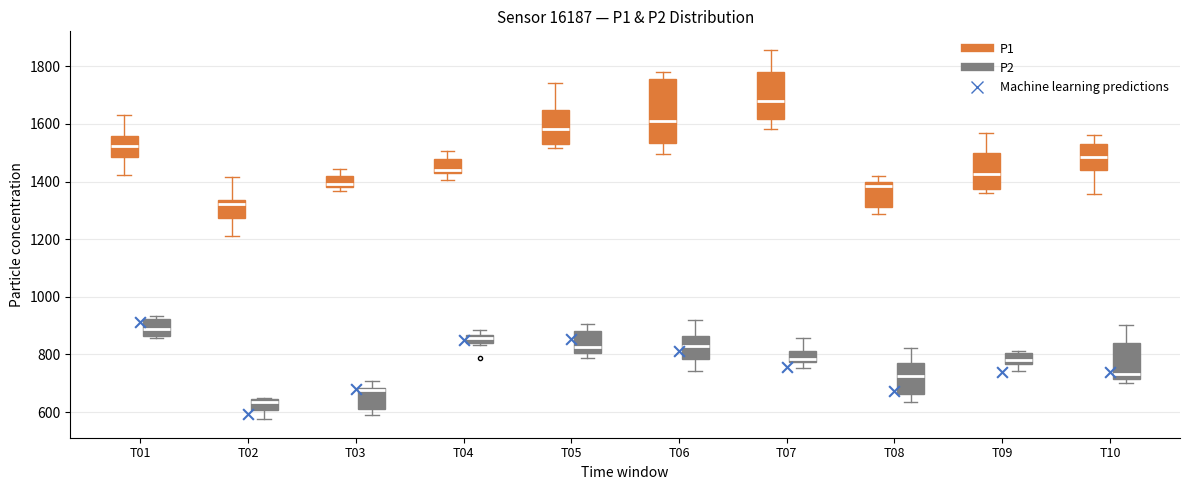

Comparing the boxes themselves (not the whiskers), which one is the tallest?

T06 (P1)